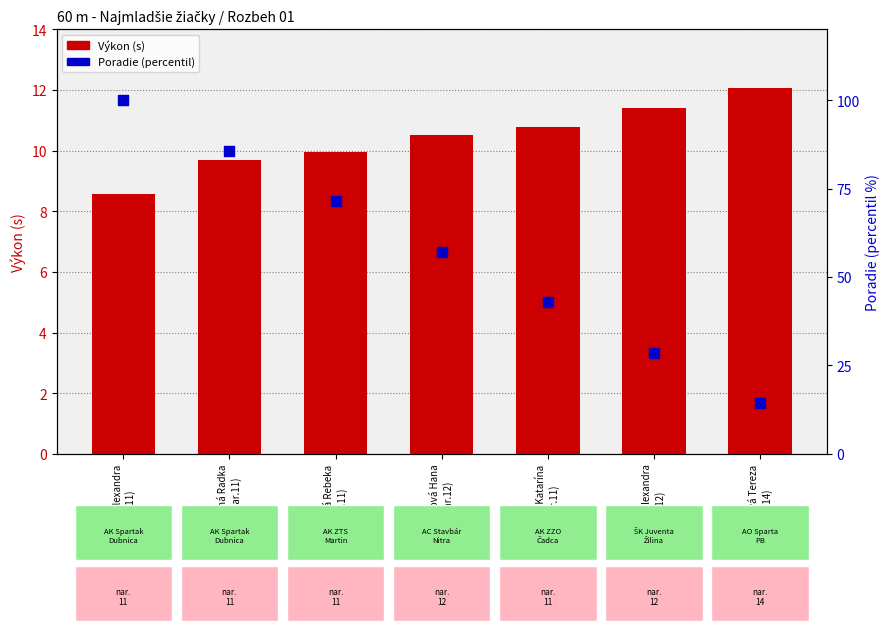

What are all the series names shown in the legend?

Výkon (s), Poradie (percentil)